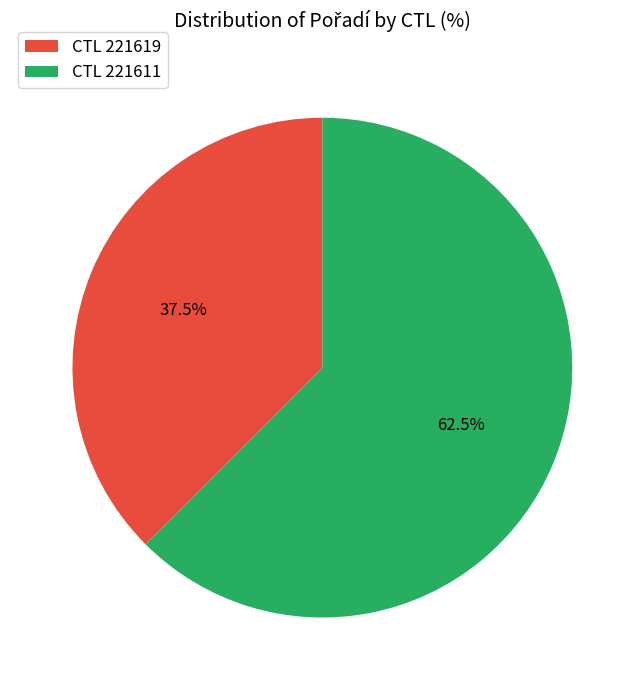

What is the ratio of the value at CTL 221619 to the value at CTL 221611?

0.6